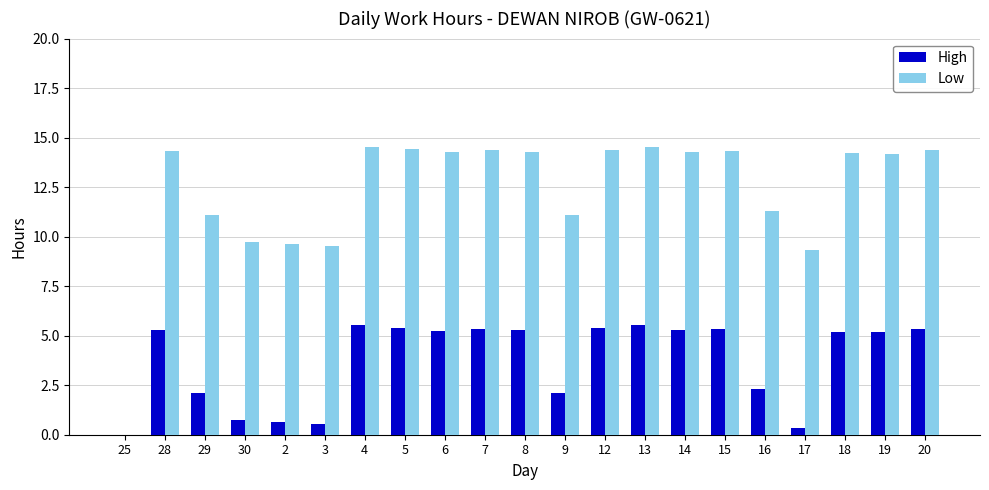

What is the approximate value of Low at 30?

9.7